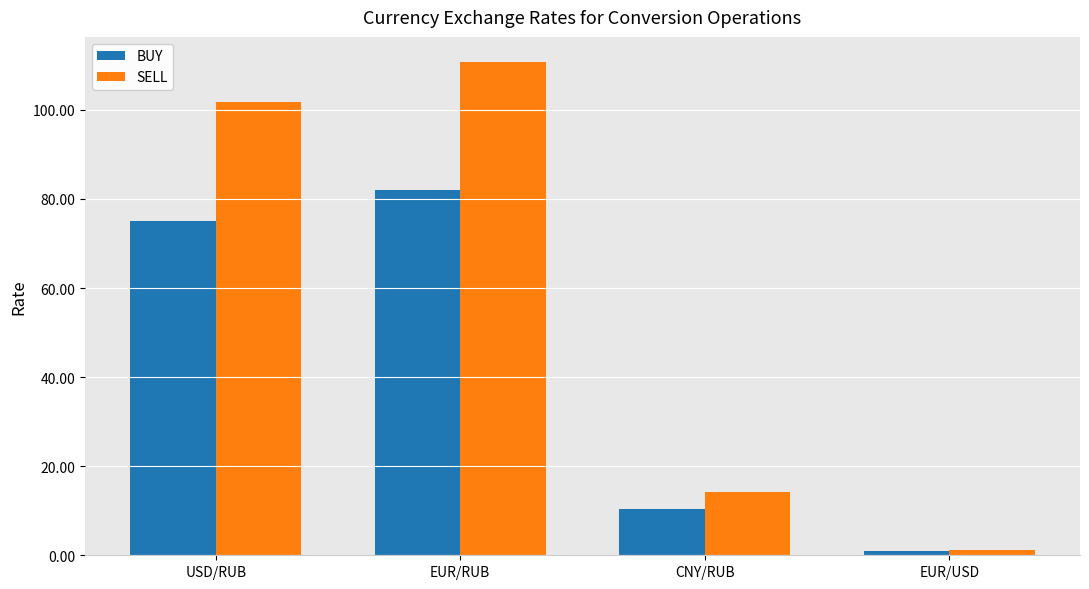

At which label does SELL first exceed 101?

USD/RUB